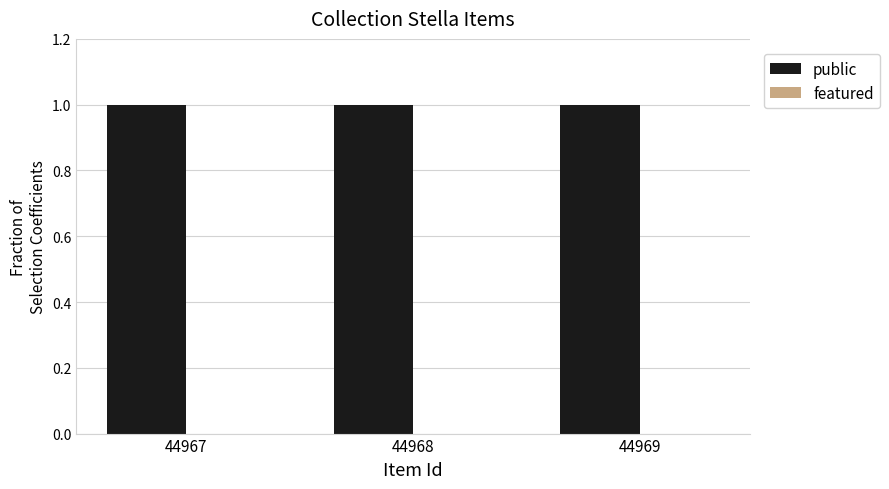

What are all the series names shown in the legend?

public, featured